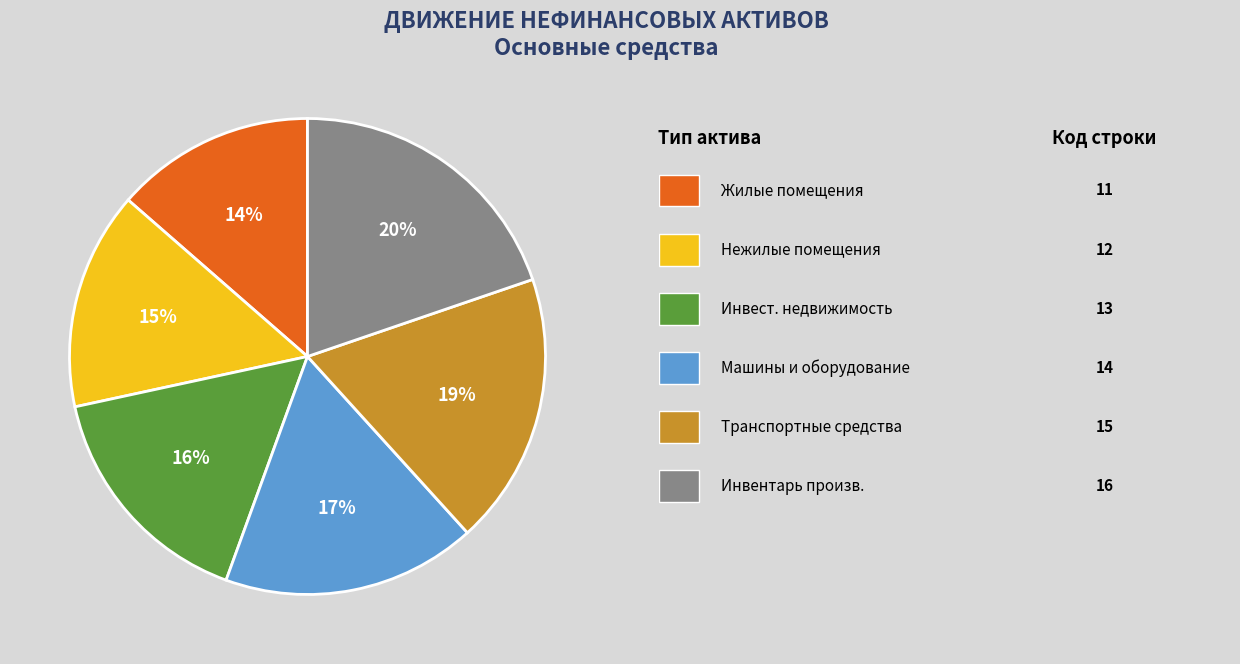

Is there any slice that represents more than half of the pie?

No